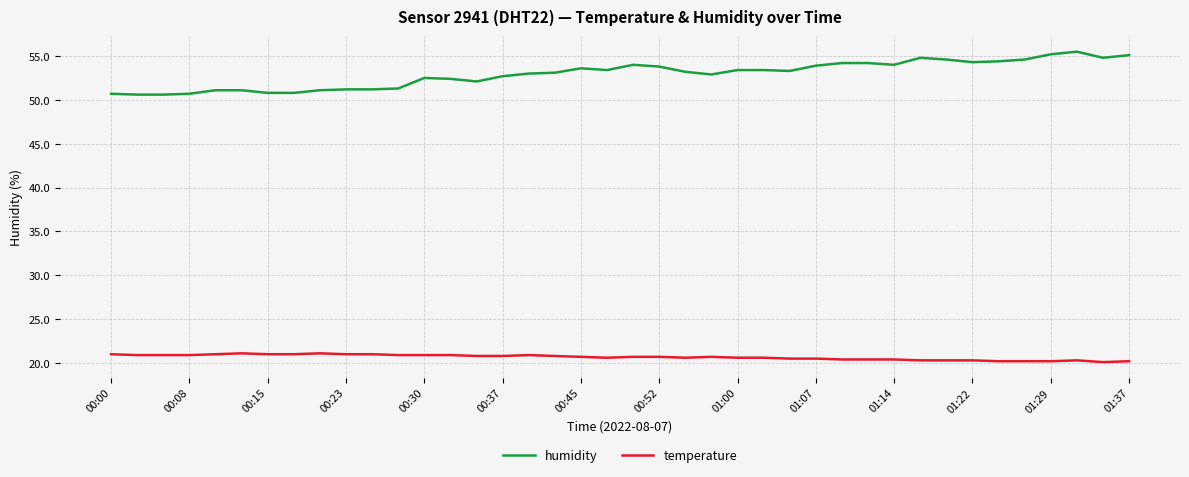

Rank the series by their maximum value, from highest to lowest.

humidity, temperature